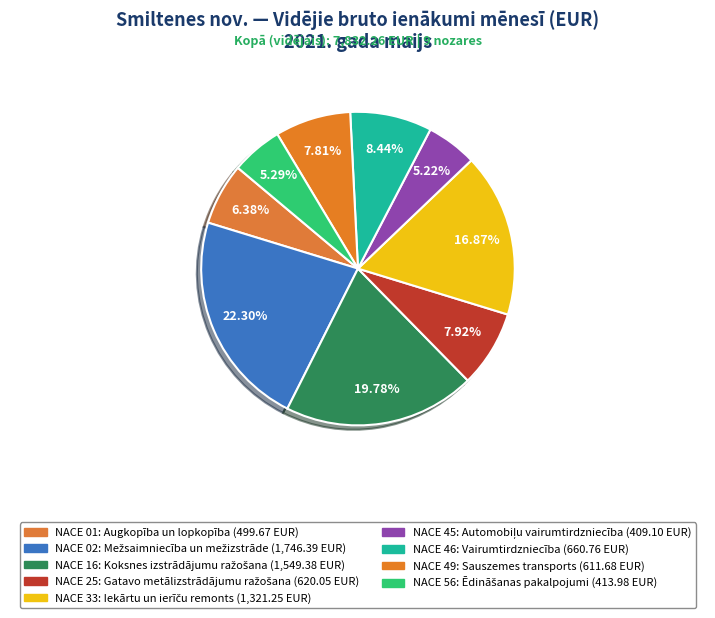

To the nearest percent, what is the difference between the largest and smallest slice percentages?

17%